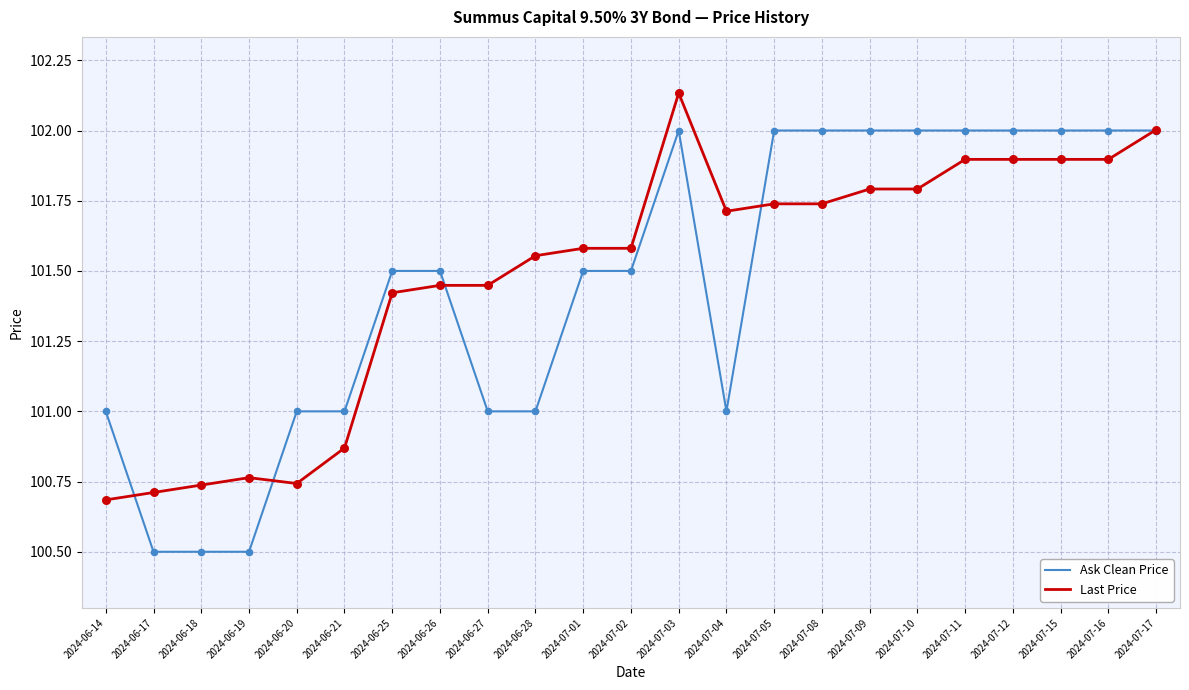

Which series changed the most between 2024-06-25 and 2024-07-10?

Ask Clean Price